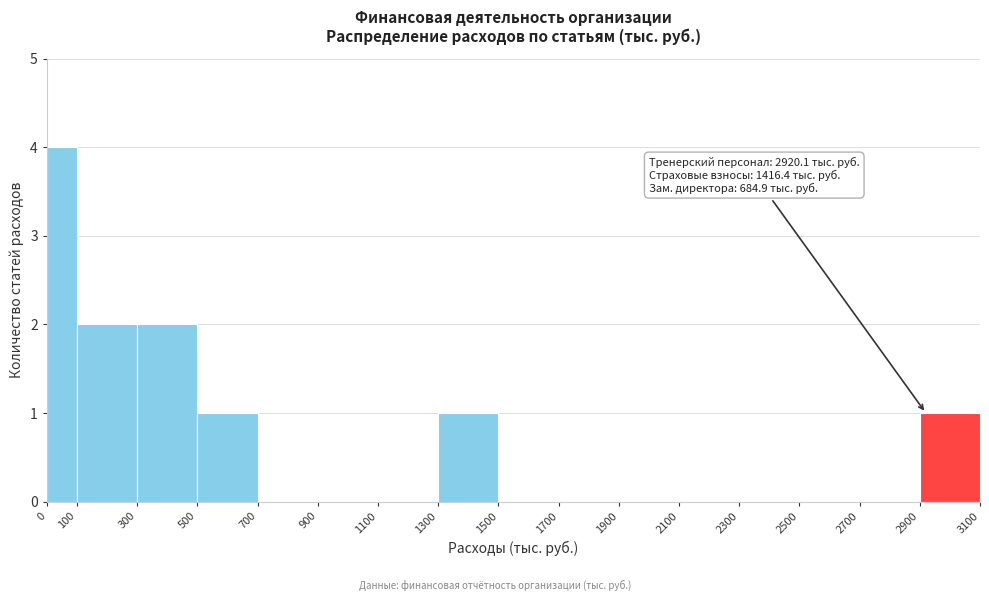

Which range on the x-axis has the tallest bar?

0 to 100